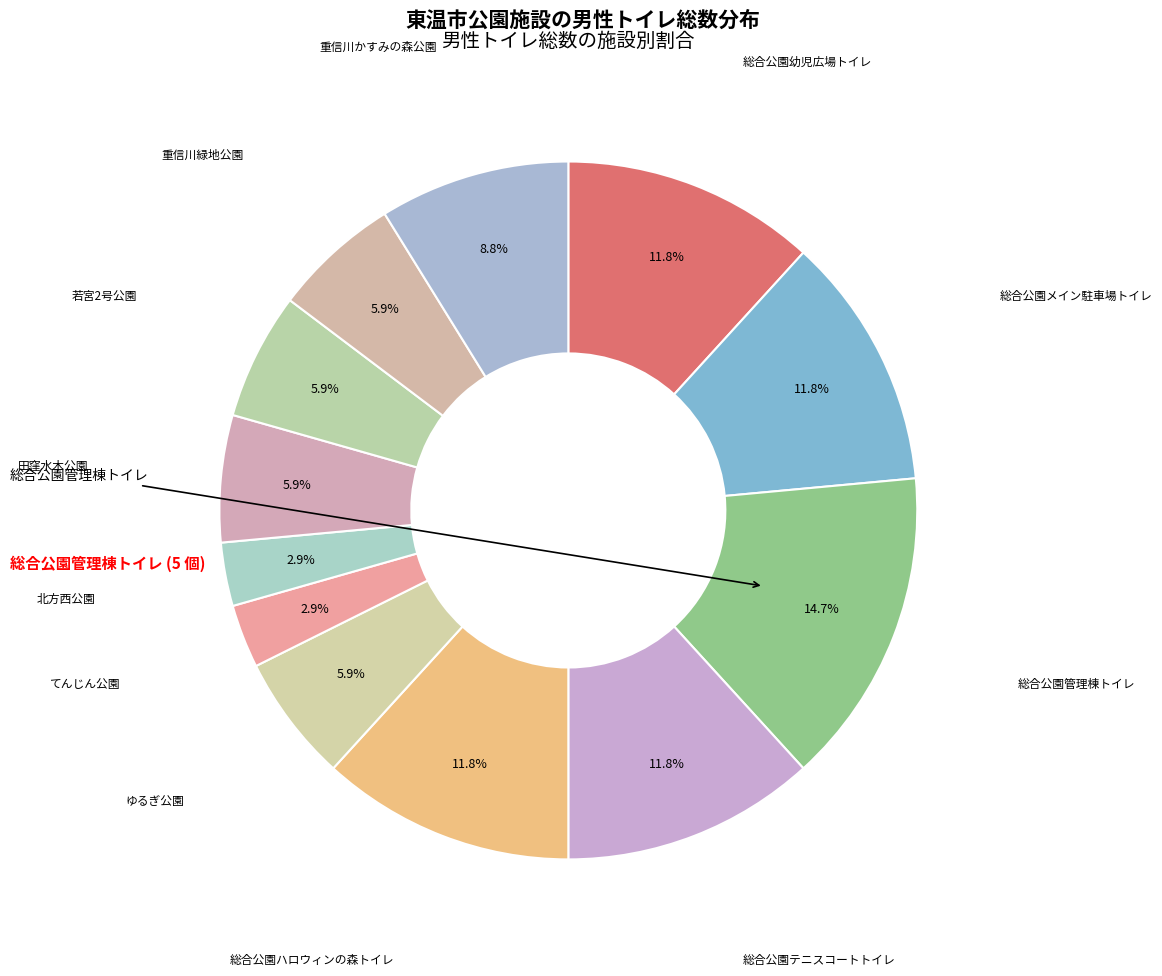

Count the number of slices in the pie.

12